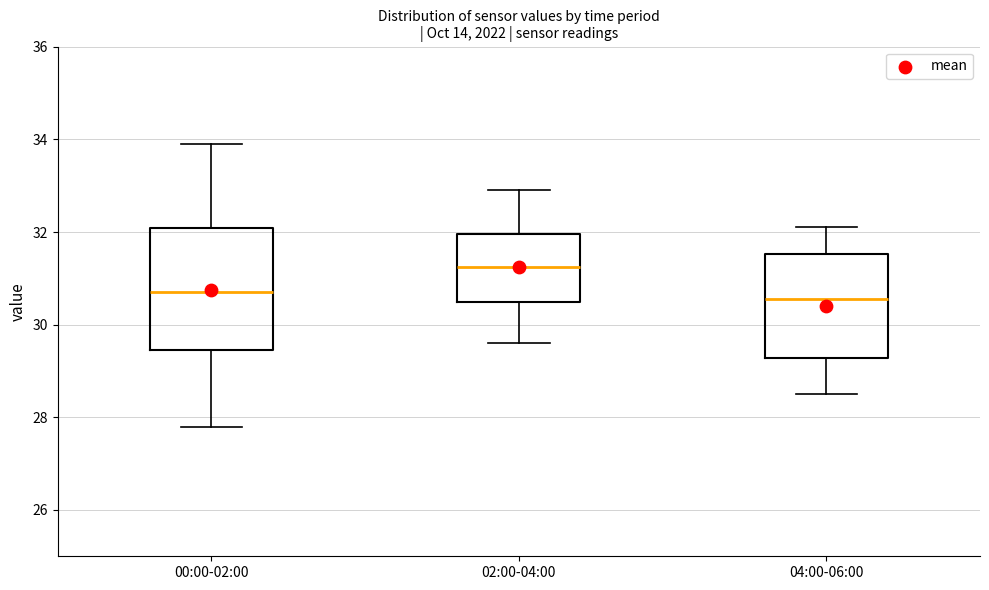

Reading left to right, read every box against the y-axis: the position of its median line, the range the box covers, and the ends of its whiskers. The values are not printed on the chart, so give them approximately, as read against the axis.

00:00-02:00: median 30.8, box 29.4 to 32.0, whiskers 27.8 to 34.0
02:00-04:00: median 31.2, box 30.6 to 32.0, whiskers 29.6 to 33.0
04:00-06:00: median 30.6, box 29.2 to 31.6, whiskers 28.6 to 32.2